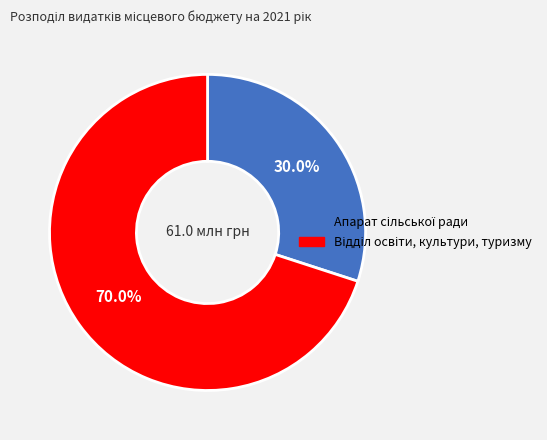

Is there a majority slice in this chart?

Yes